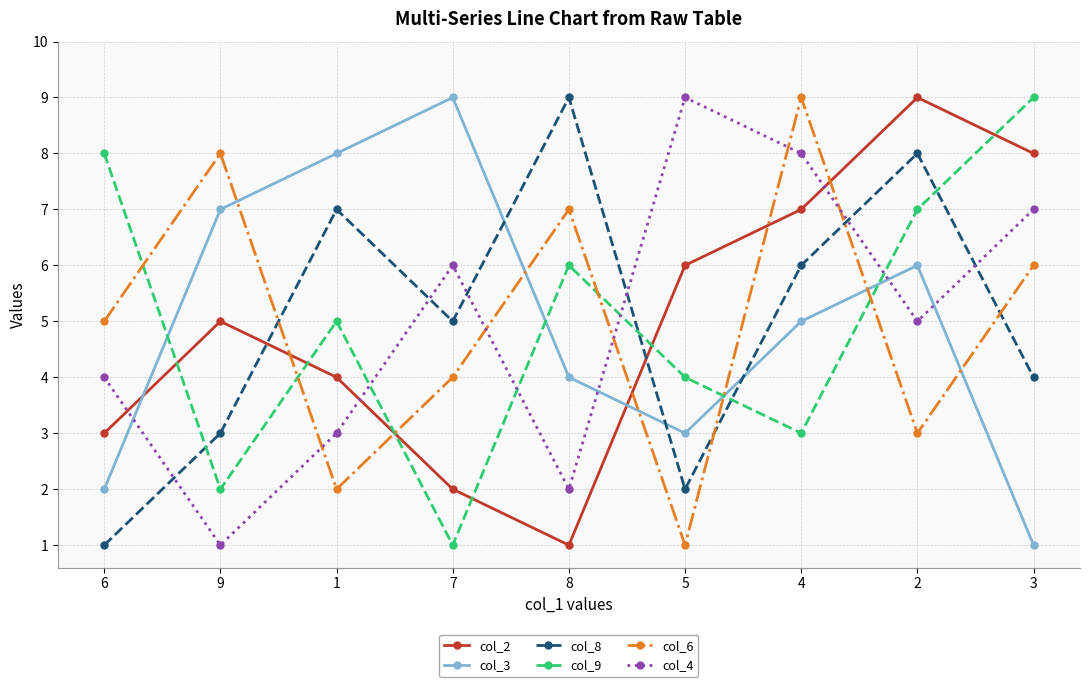

List the labels in order of col_6 value, smallest first.

5, 1, 2, 7, 6, 3, 8, 9, 4